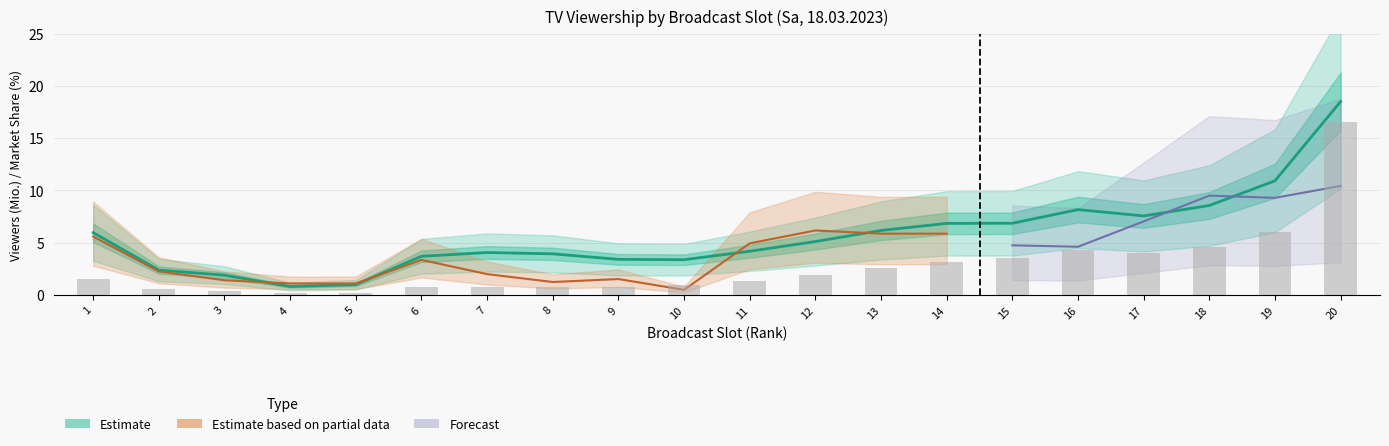

What is the value of the Sehb_gesamt bar at the 10th from the left?

0.9